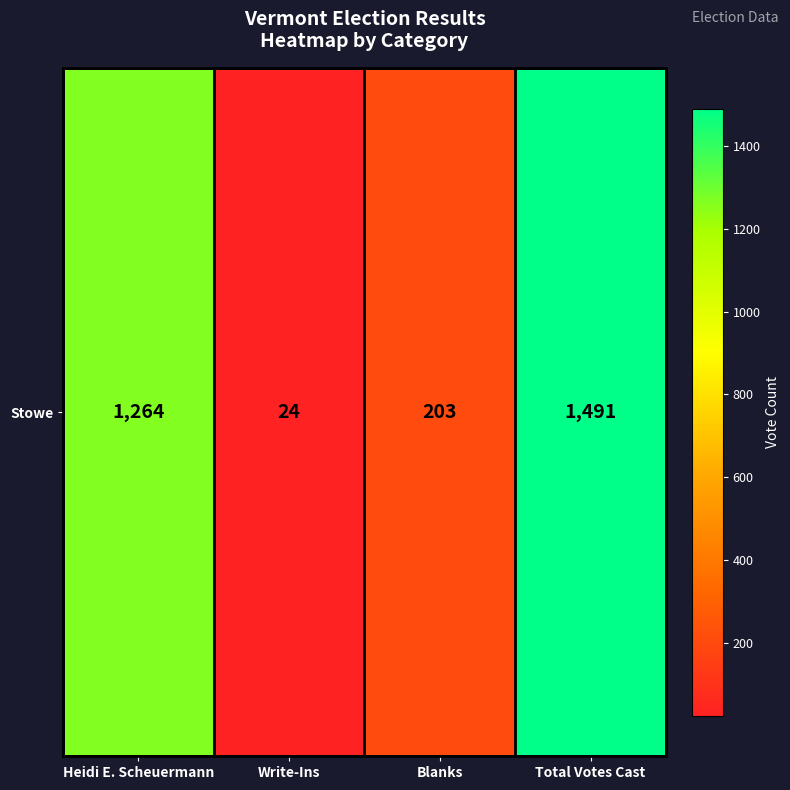

Which label corresponds to the largest value in the chart?

Total Votes Cast